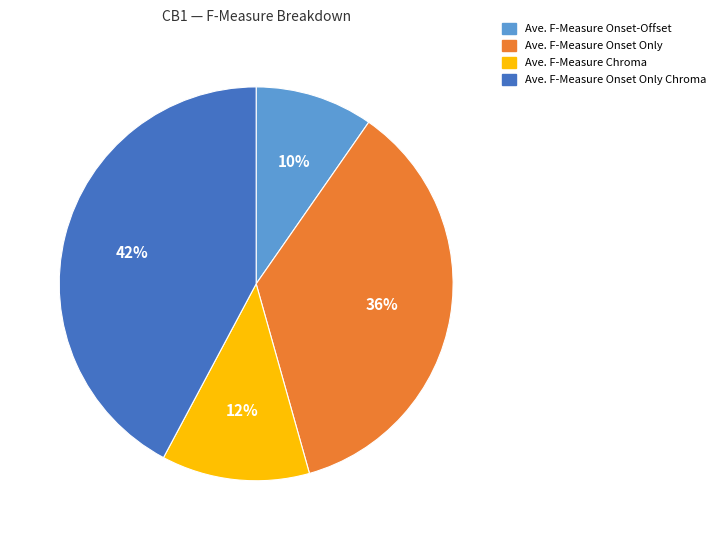

What is the smallest slice in the pie chart?

Ave. F-Measure Onset-Offset